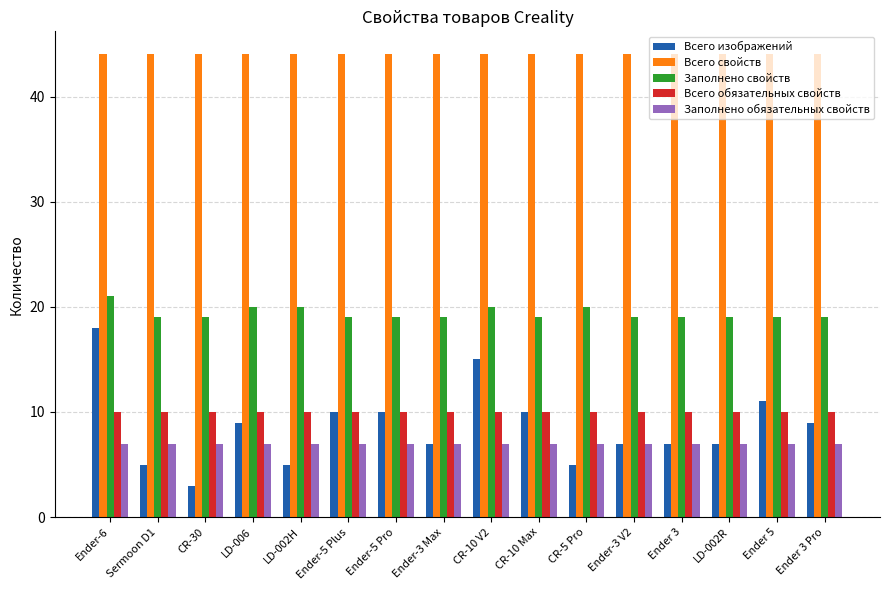

Is it true that Всего изображений equals 13 at Ender 3 Pro?

False